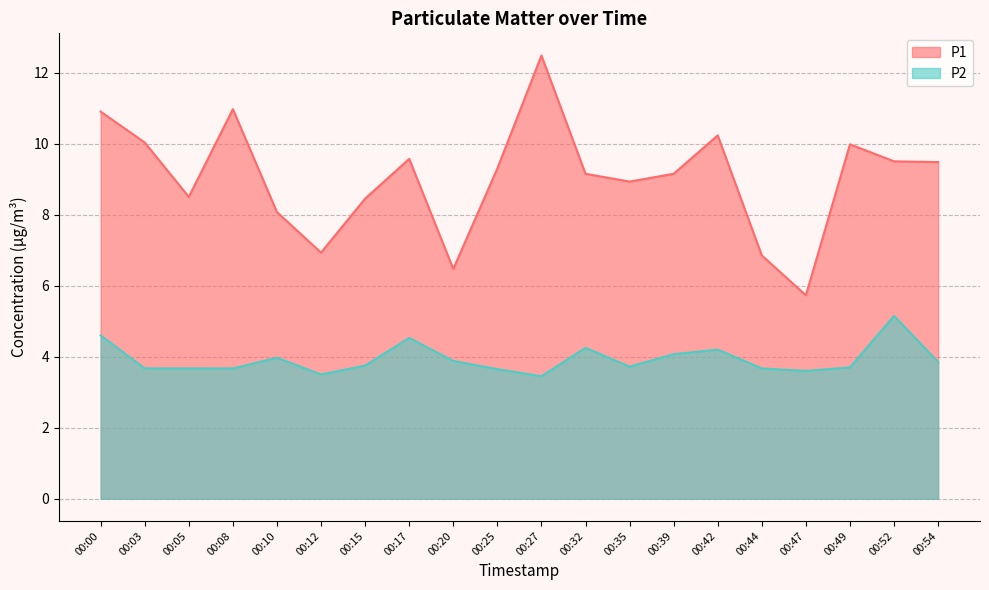

Which series has the largest total across all categories?

P1